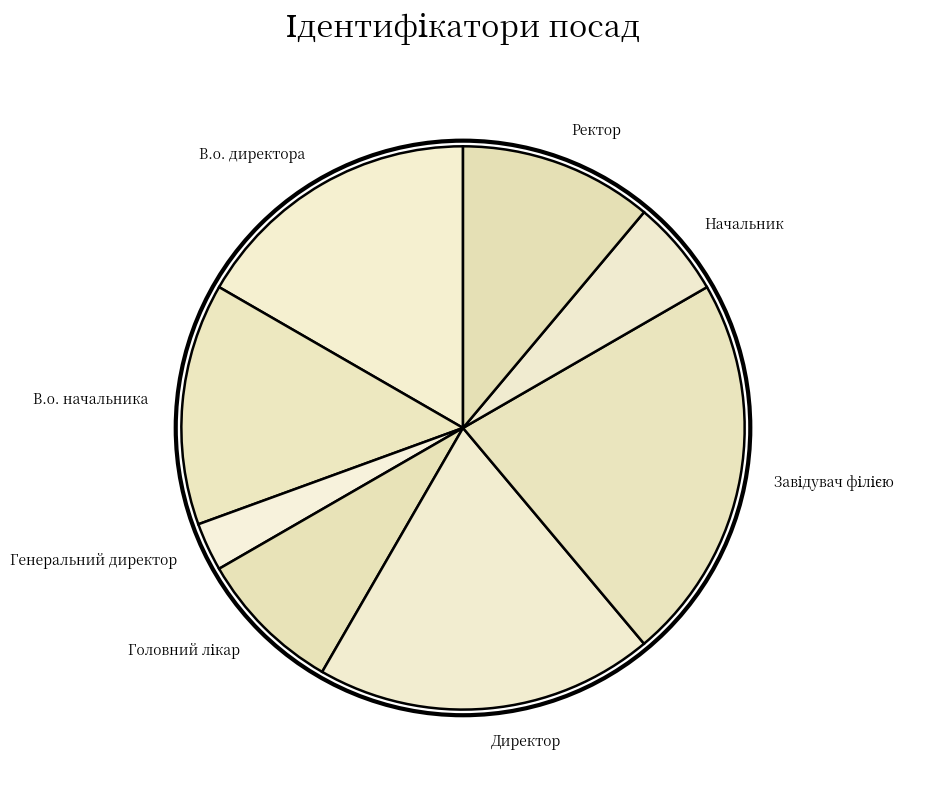

How many slices are in this pie chart?

8